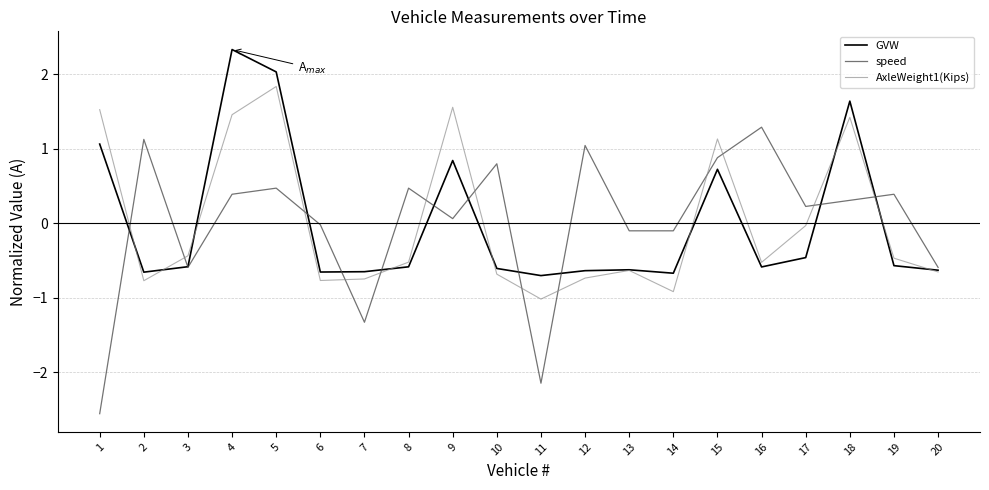

What is the difference between the maximum and minimum values in the GVW series?

3.0